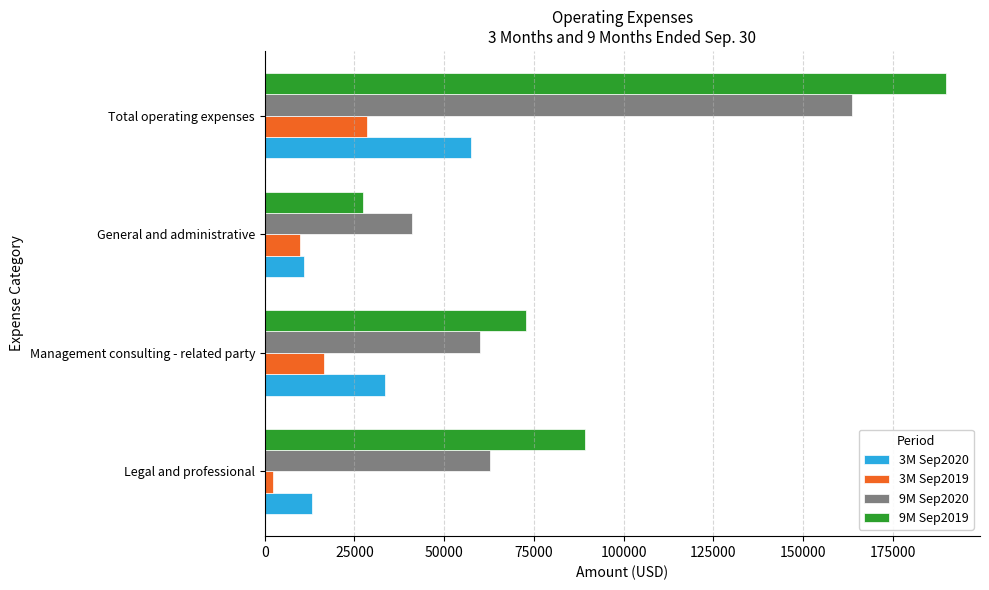

Which series has the largest total across all categories?

9M Sep2019